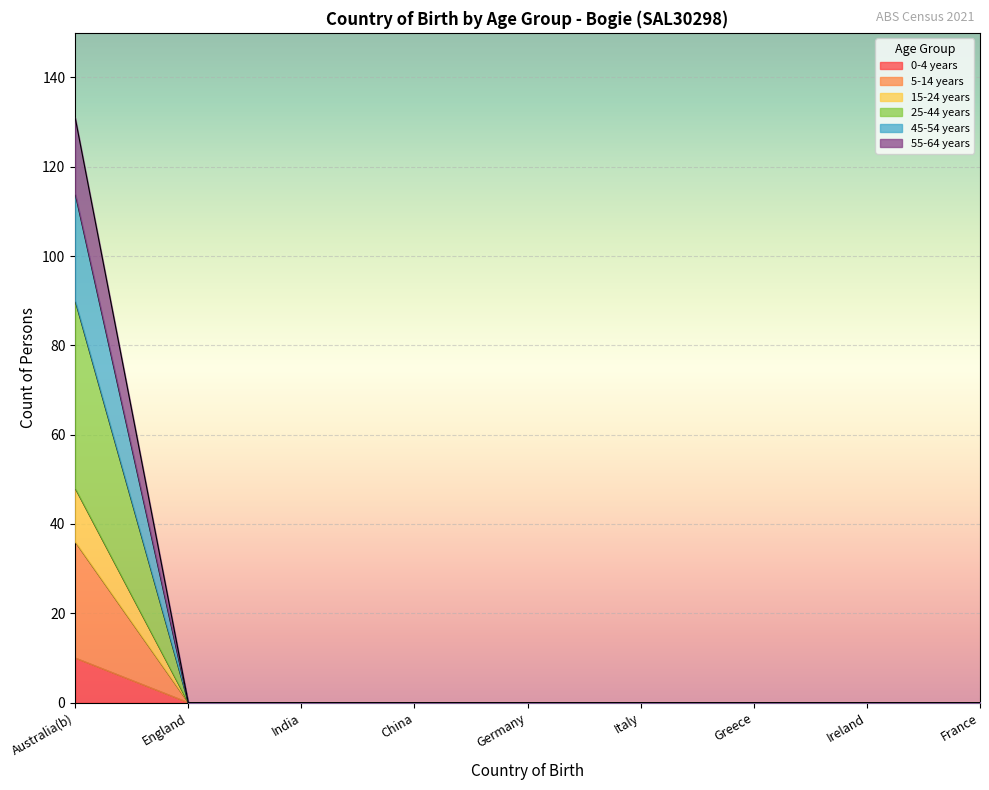

The 25-44 years series shows 90 at Australia(b). True or false?

True